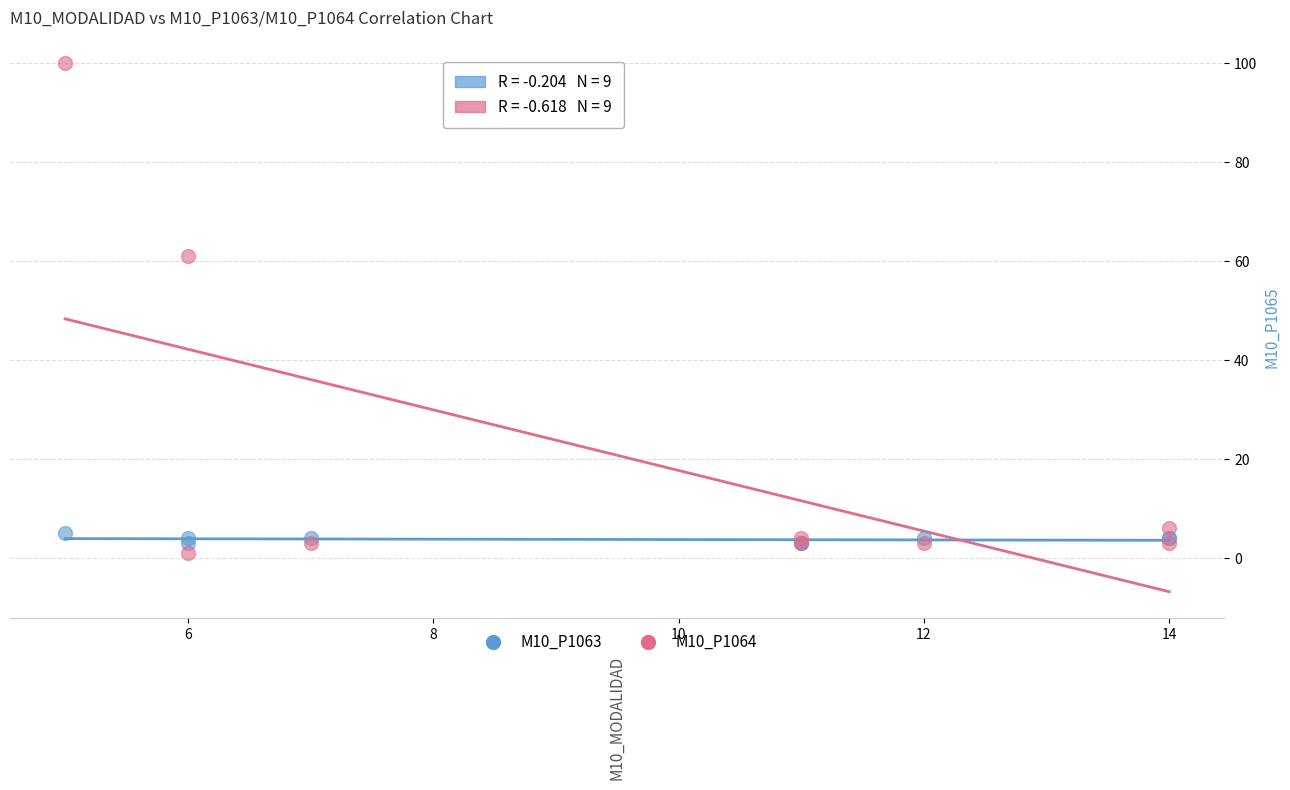

Across all series, what Y value is closest to 50?

61